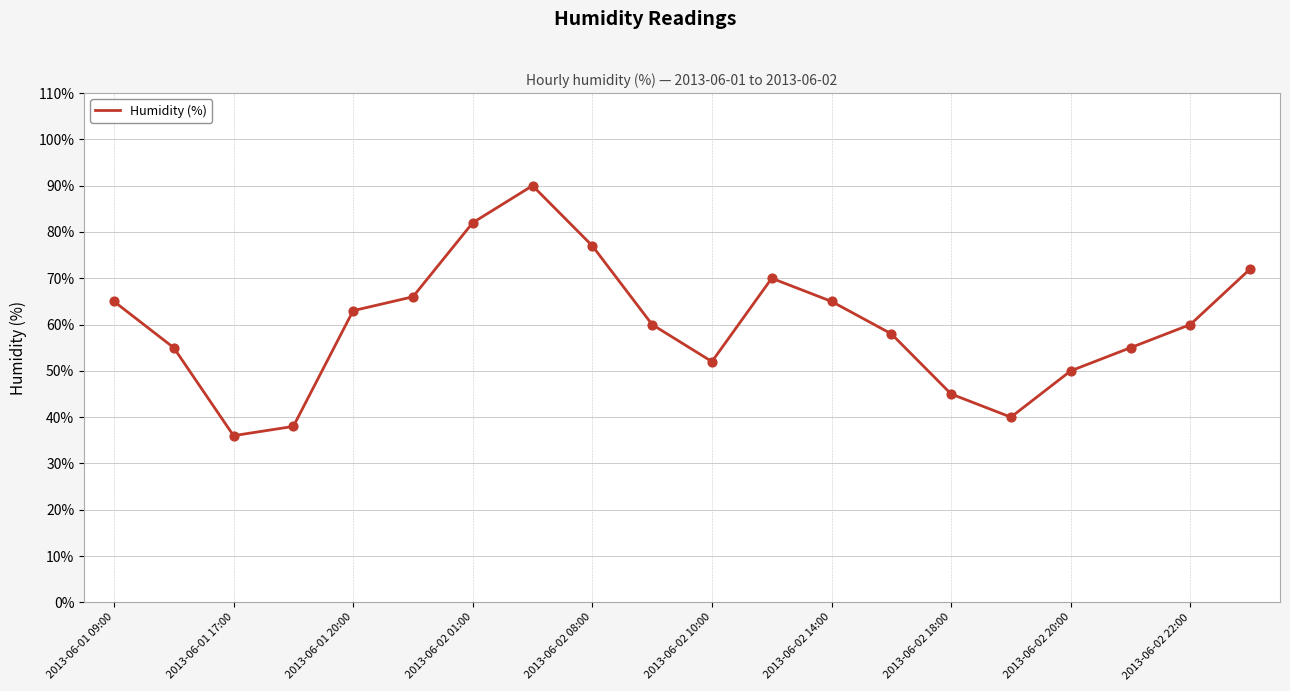

What is the maximum value shown in the chart?

90